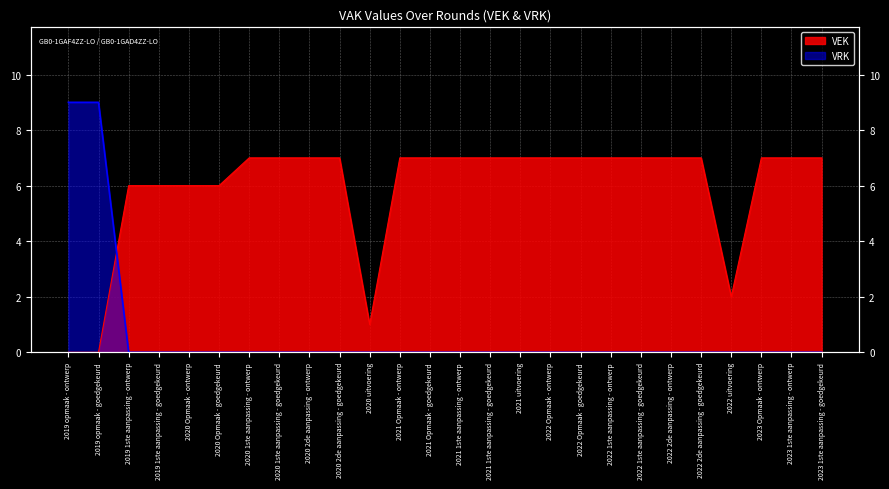

Reading right to left, list all the values displayed in this chart.

VEK: 7	7	7	2	7	7	7	7	7	7	7	7	7	7	7	1	7	7	7	7	6	6	6	6	0	0
VRK: 0	0	0	0	0	0	0	0	0	0	0	0	0	0	0	0	0	0	0	0	0	0	0	0	9	9